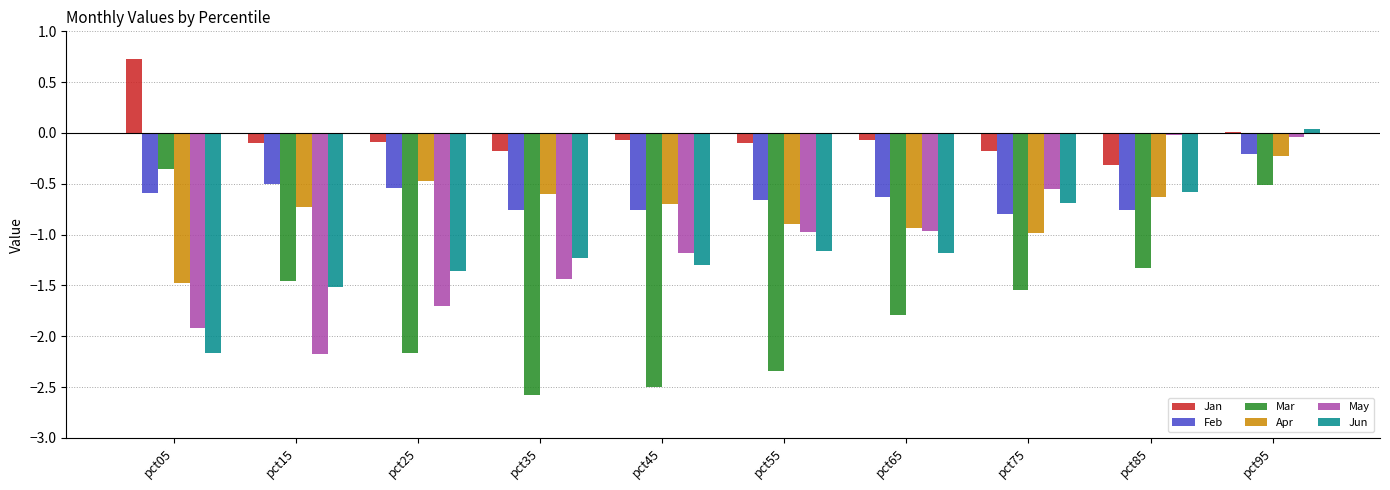

What is the highest value of the Jan series?

0.7